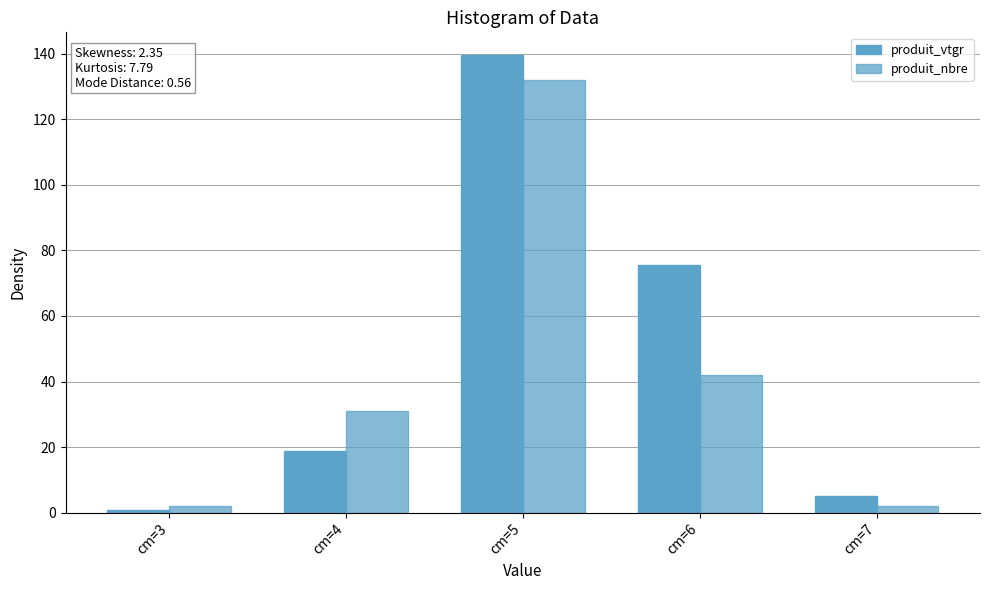

Are the bars grouped side by side (vs. stacked)?

Yes